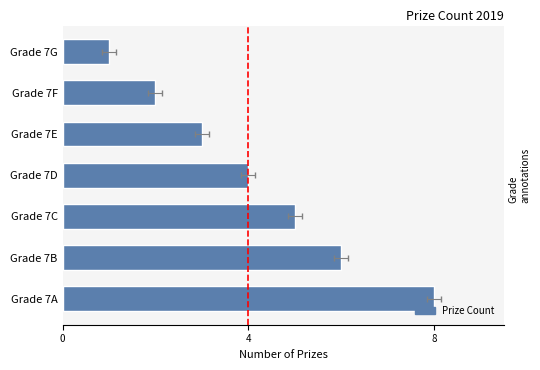

What is the approximate value at Grade 7G?

1